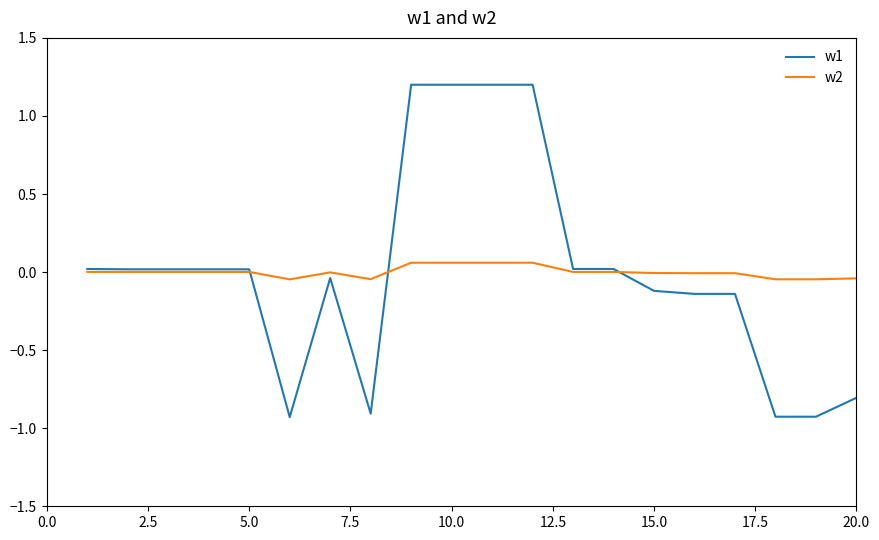

Rank the series by their maximum value, from highest to lowest.

w1, w2